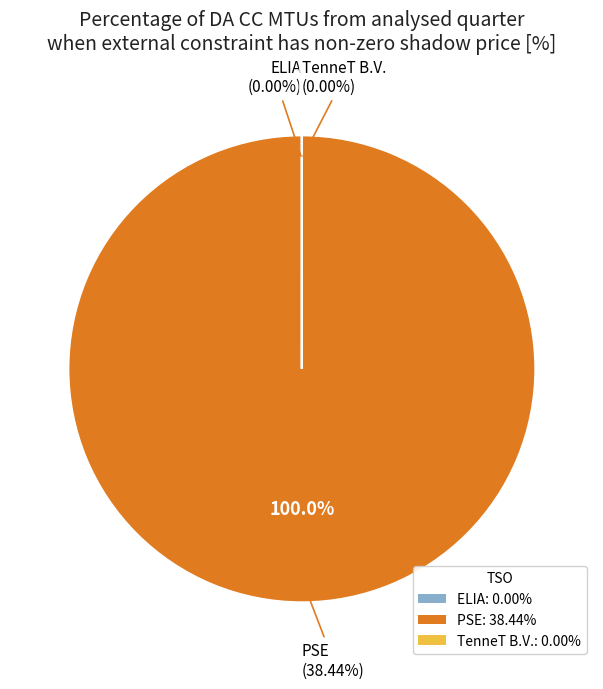

To the nearest percent, what percentage of the pie is PSE?

100%